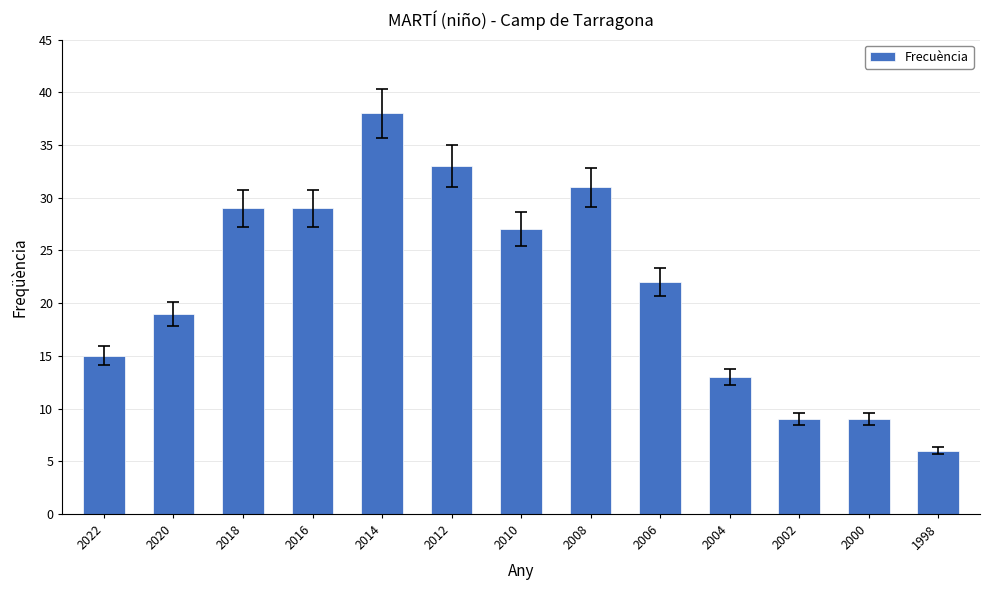

What is the minimum value shown in the chart?

6